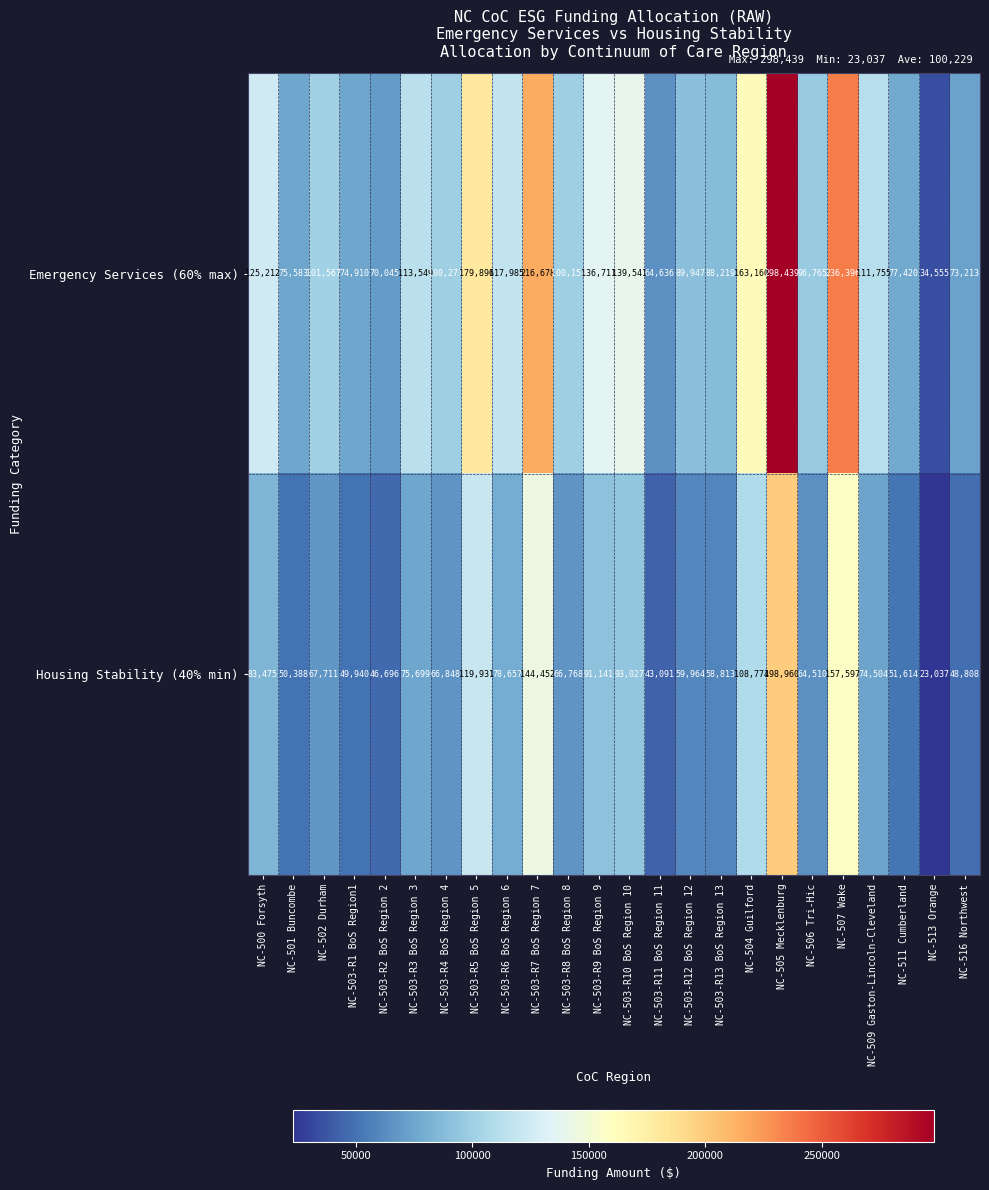

How many data points in Emergency Services (60% max) are less than 101567?

12